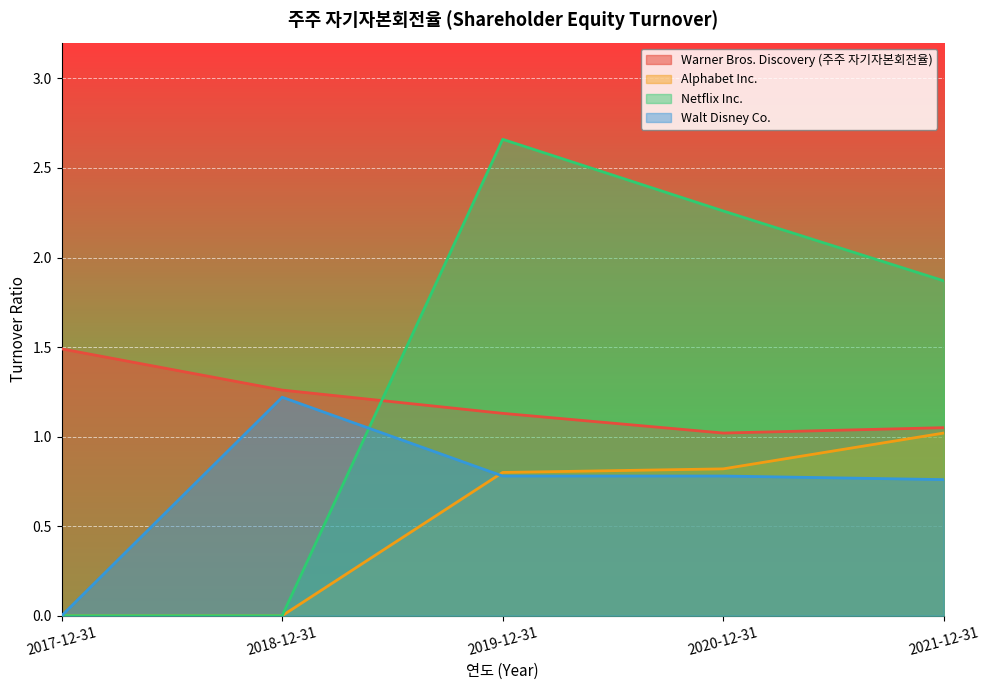

What is the label of the 1st point from the left?

2017-12-31